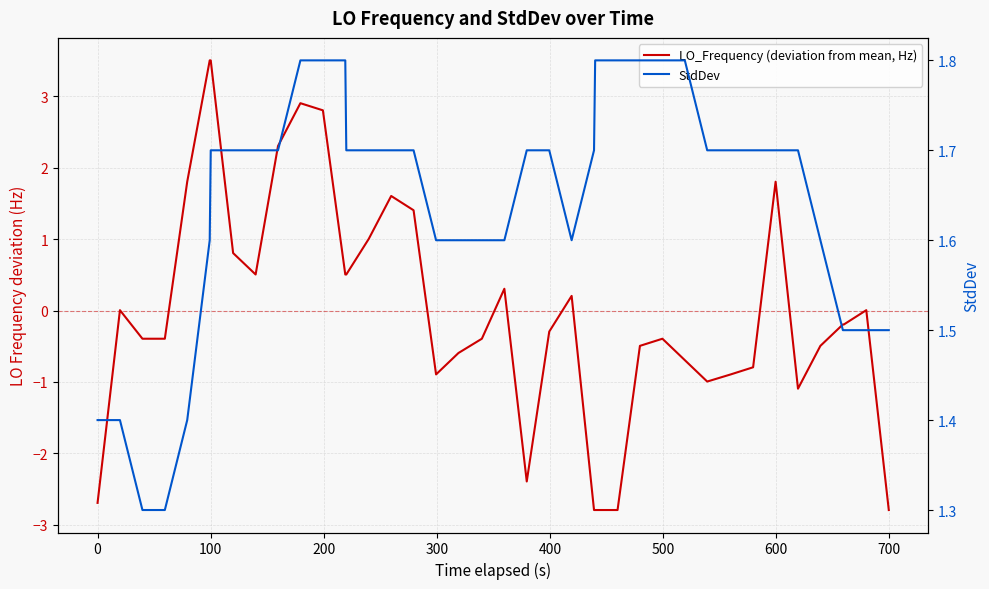

Is the value of StdDev at 38 greater than the value of LO_Frequency (deviation from mean, Hz) at 31?

Yes